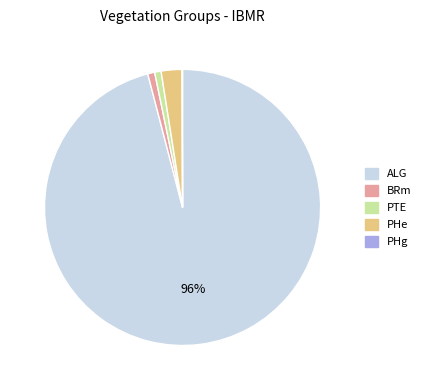

True or false: PHe accounts for 2% of the total.

True